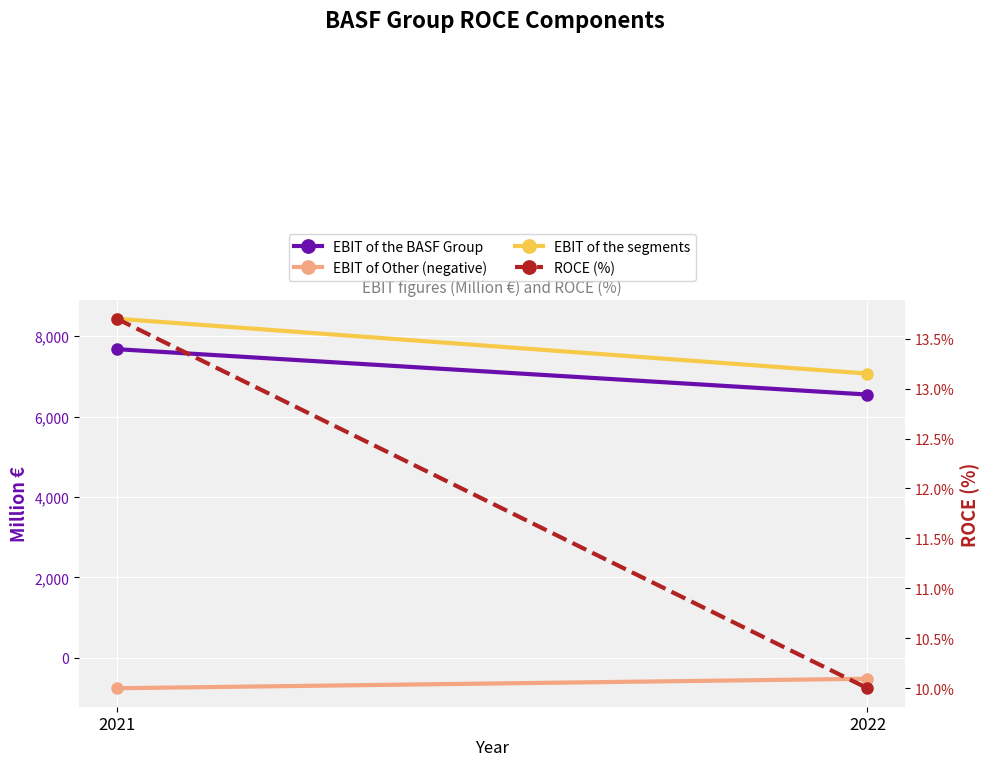

List the labels in order of EBIT of the segments value, smallest first.

2022, 2021